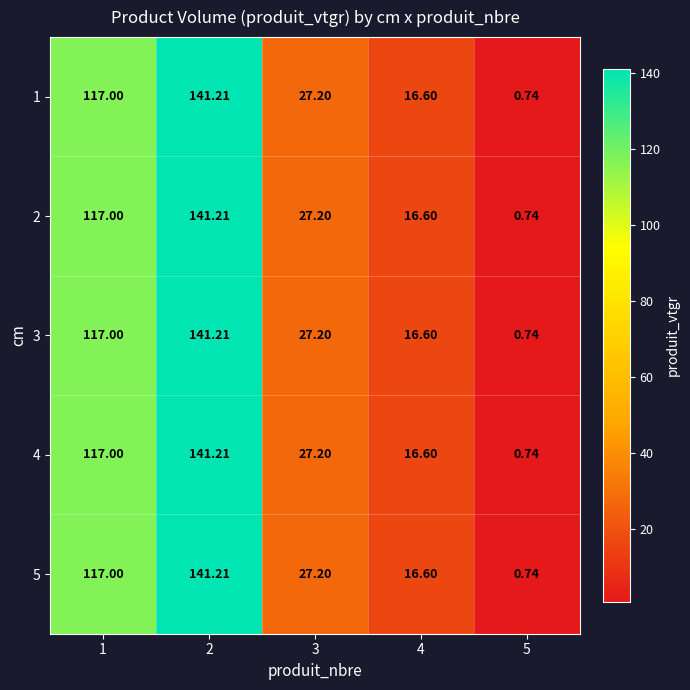

How many data points in 1 are above 27?

3